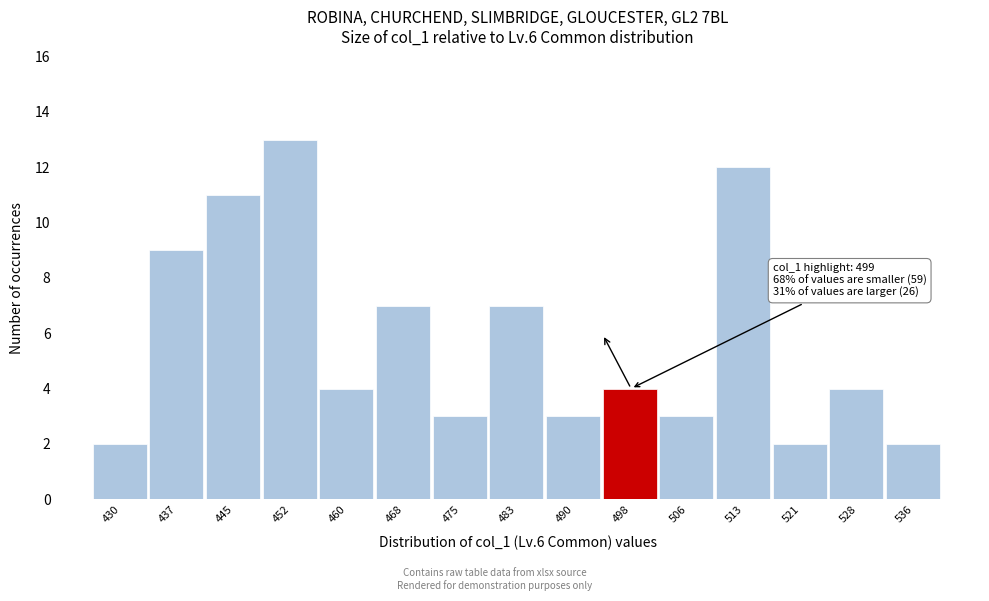

Reading left to right, transcribe all the data shown in this chart.

2	9	11	13	4	7	3	7	3	4	3	12	2	4	2